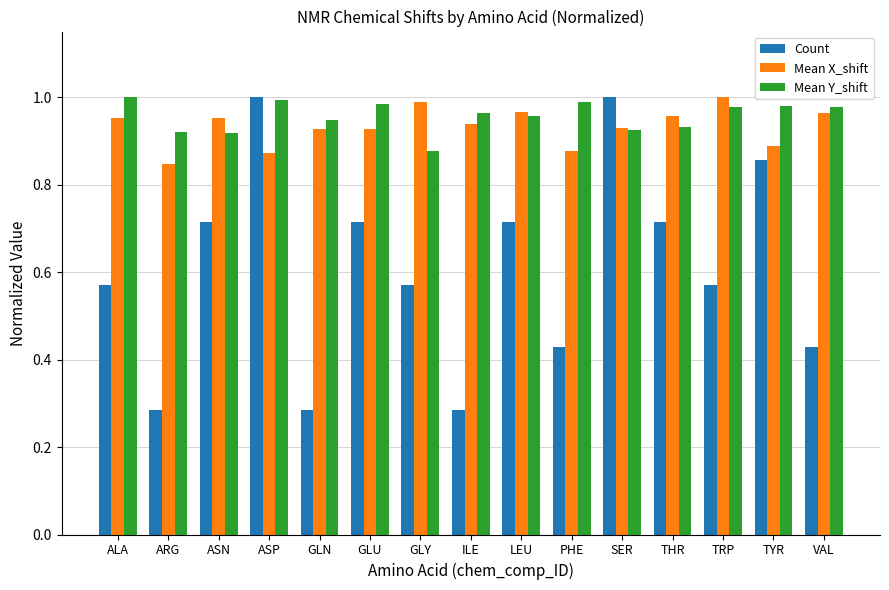

What is the sum of the Count values at GLN and SER?

1.3